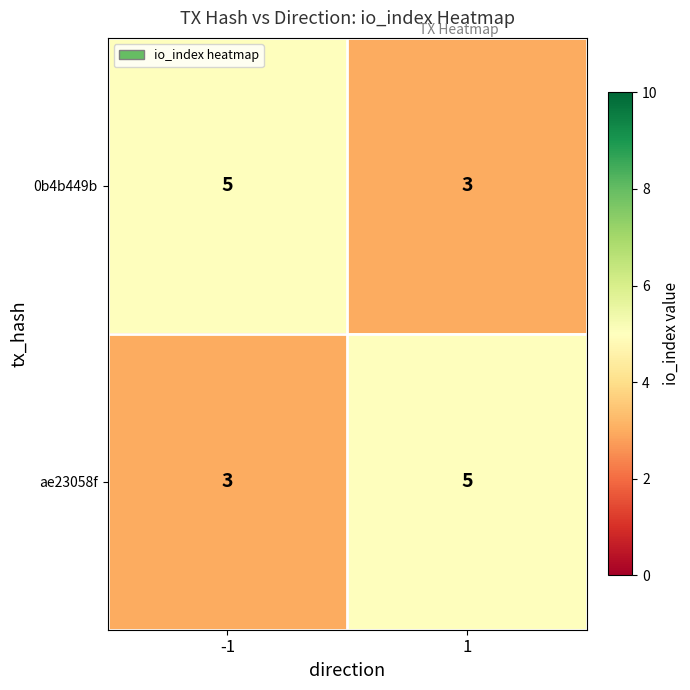

The 0b4b449b series shows 9 at -1. True or false?

False